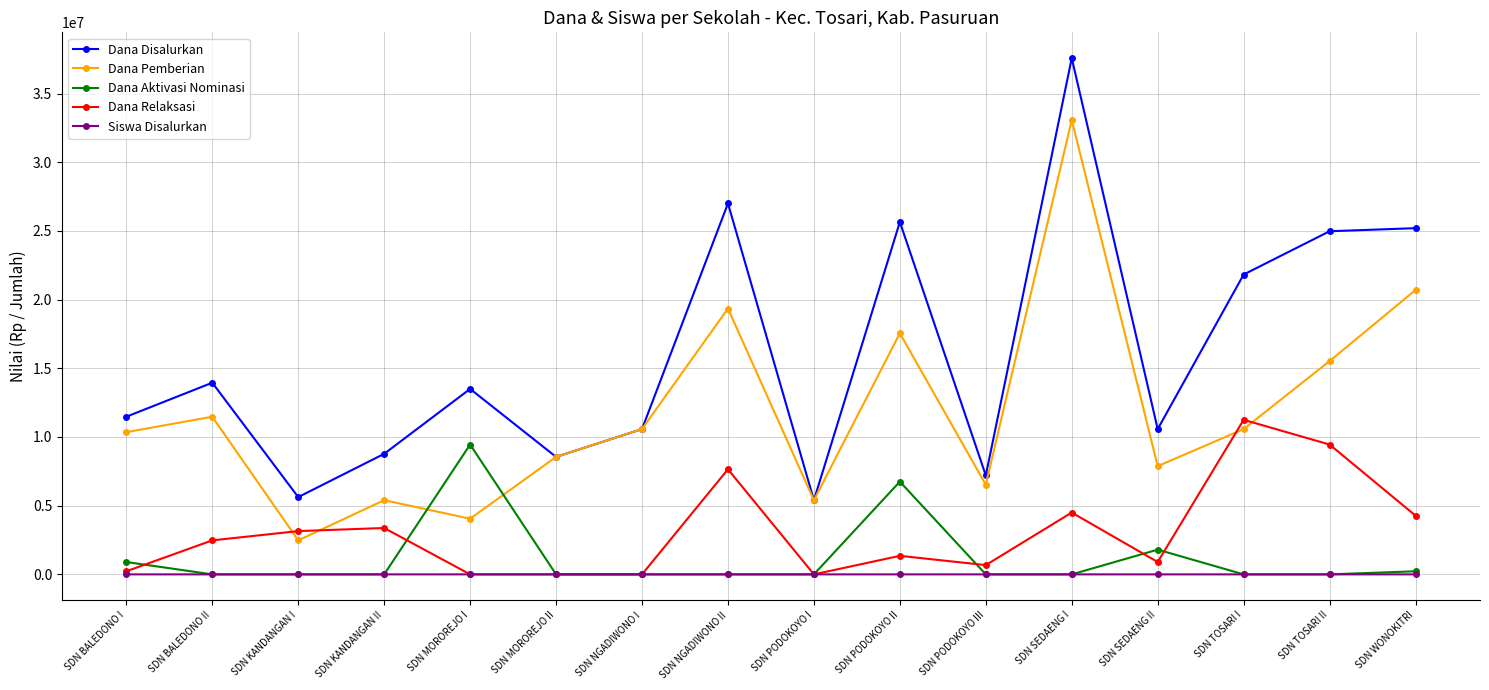

Between SDN MOROREJO I and SDN SEDAENG II, which series saw the biggest shift?

Dana Aktivasi Nominasi